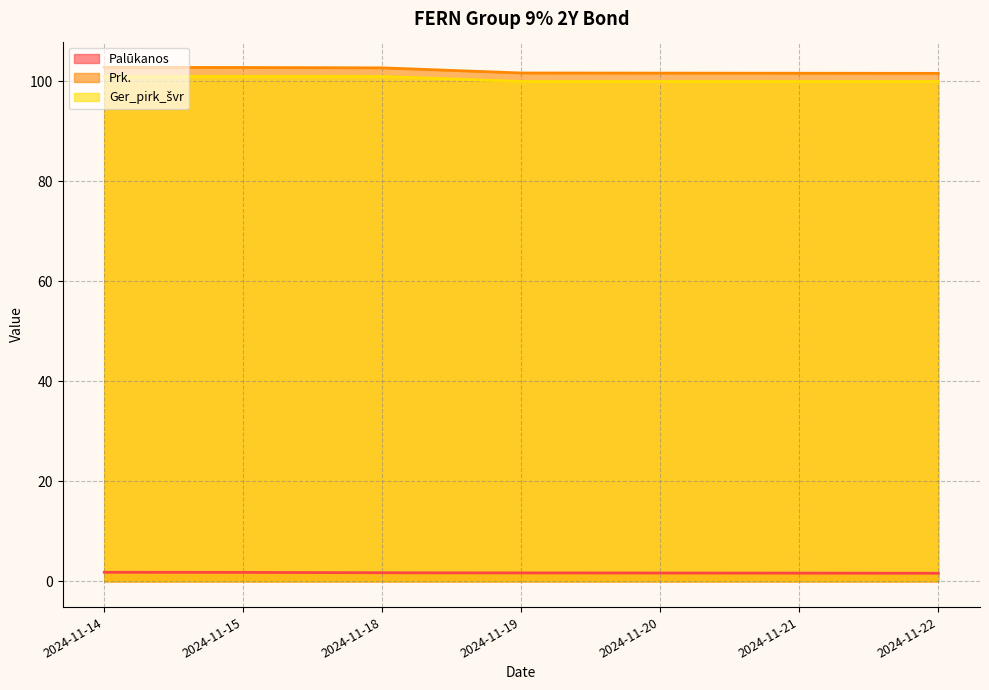

At which label does Palūkanos reach its minimum?

2024-11-22